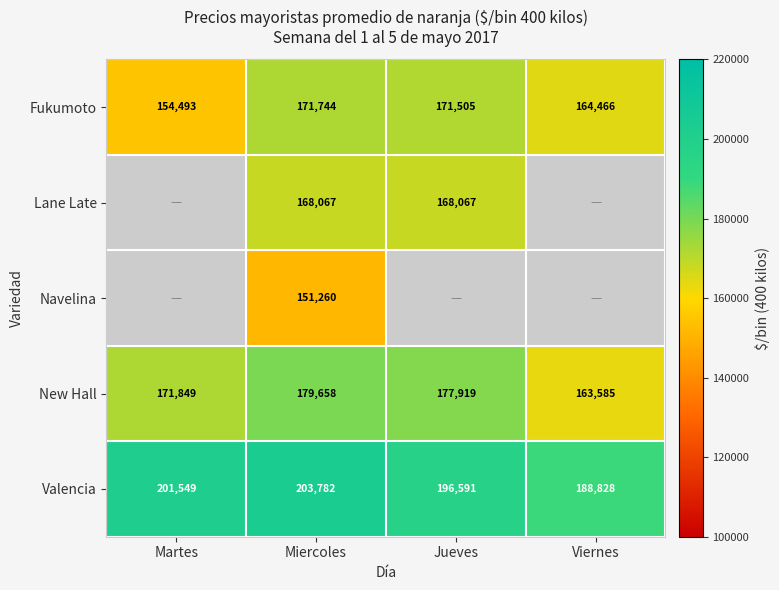

What is the approximate value of Valencia at Viernes?

188828